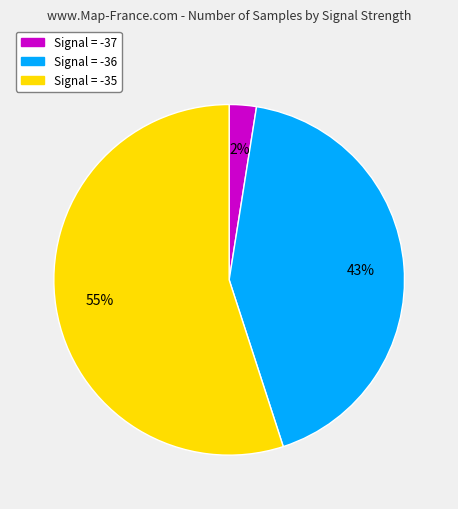

Does any single category account for the majority?

Yes